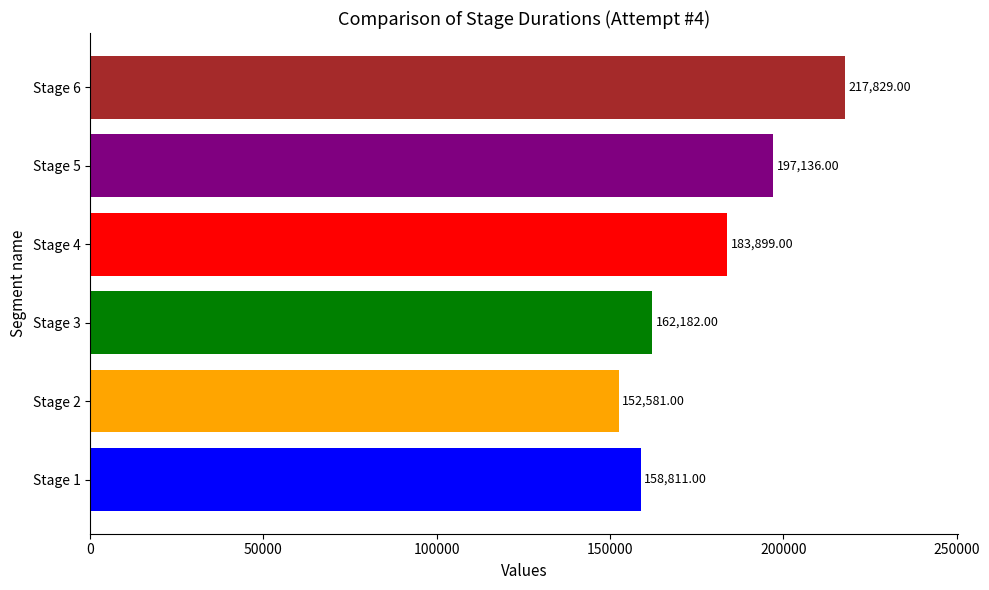

What is the ratio of the value at Stage 4 to the value at Stage 5?

0.9